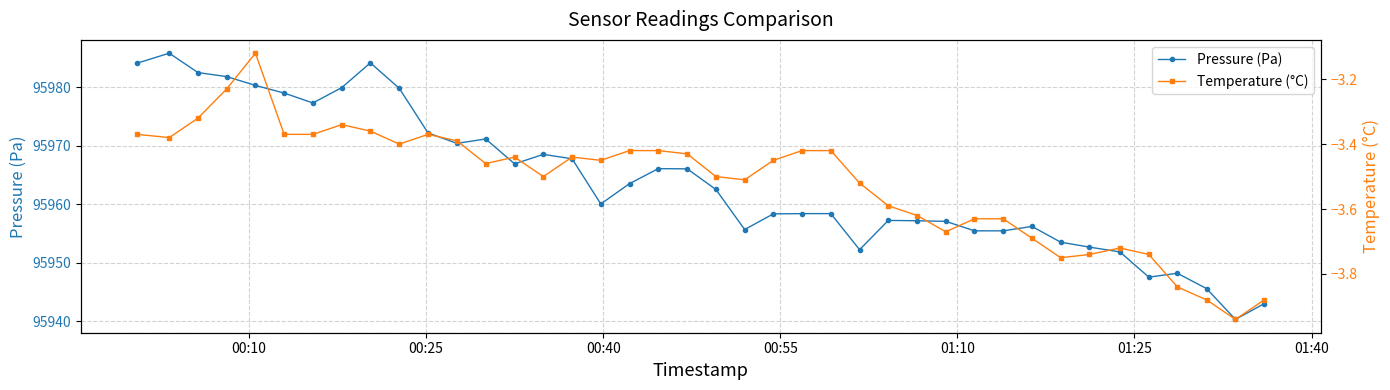

True or false: Pressure (Pa) has more than 0 interior local peaks.

True